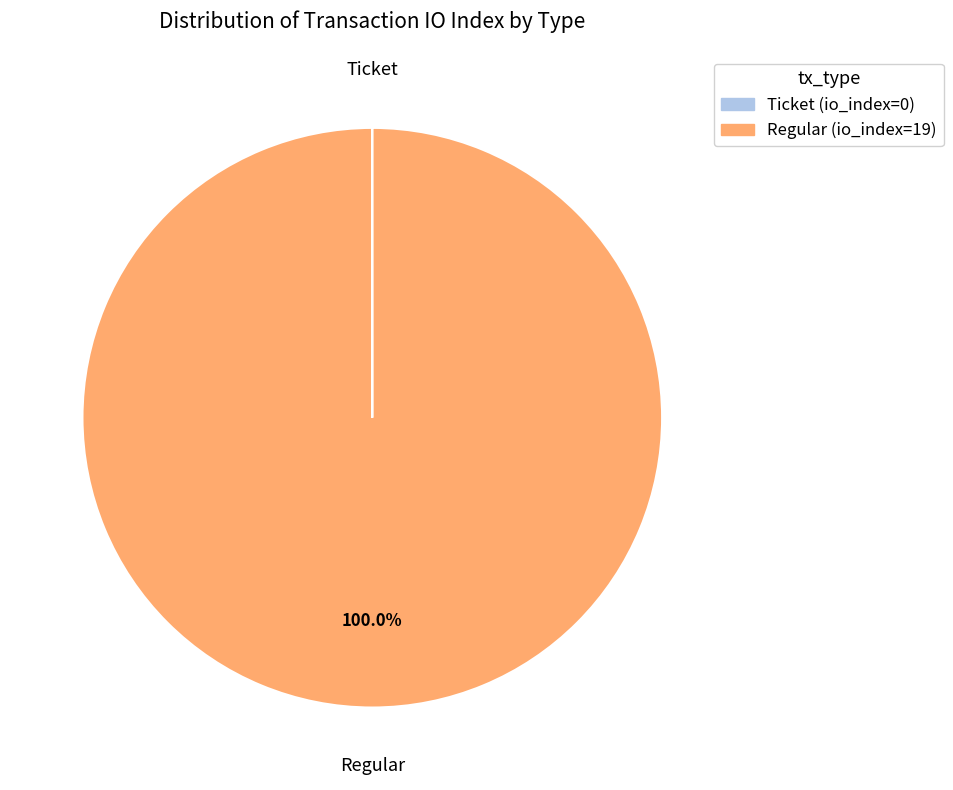

Is there any slice that represents more than half of the pie?

Yes